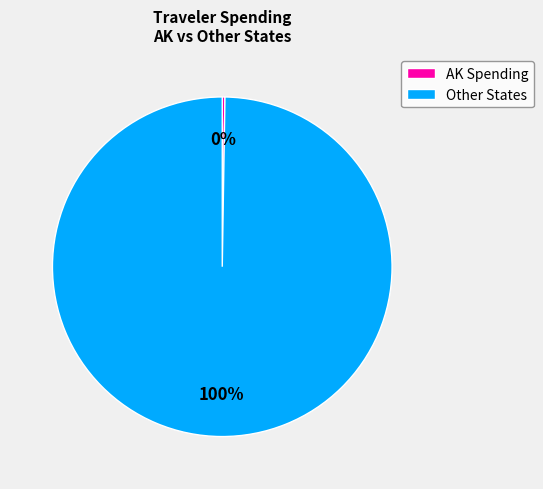

Which category has the biggest portion of the pie?

Other States